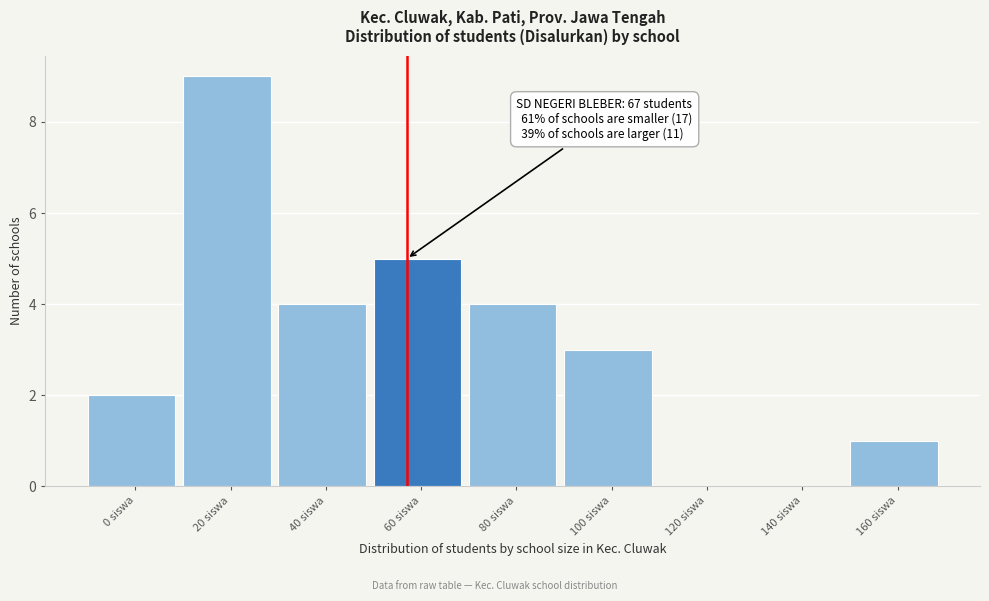

Reading right to left, what are all the values shown in this chart?

160 siswa=1	140 siswa=0	120 siswa=0	100 siswa=3	80 siswa=4	60 siswa=5	40 siswa=4	20 siswa=9	0 siswa=2